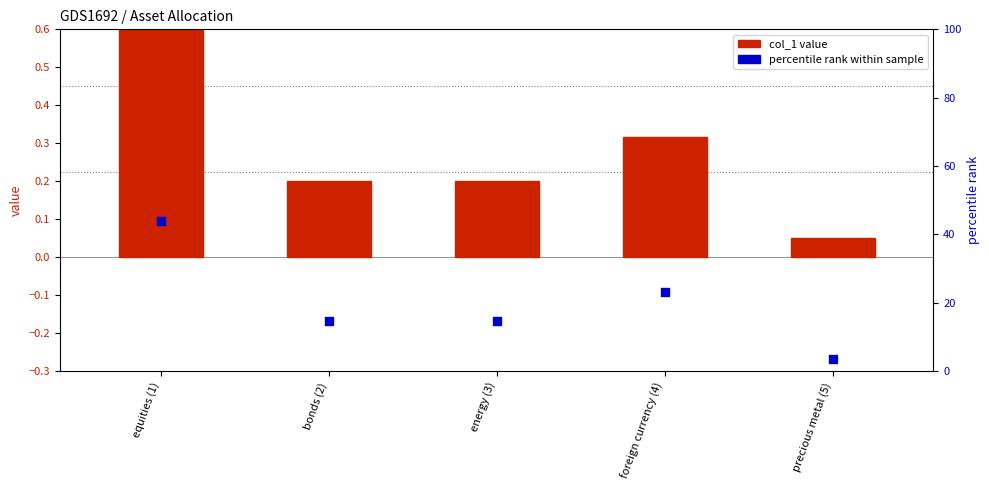

Is the value of percentile rank within sample at energy (3) greater than the value of col_1 value at energy (3)?

Yes